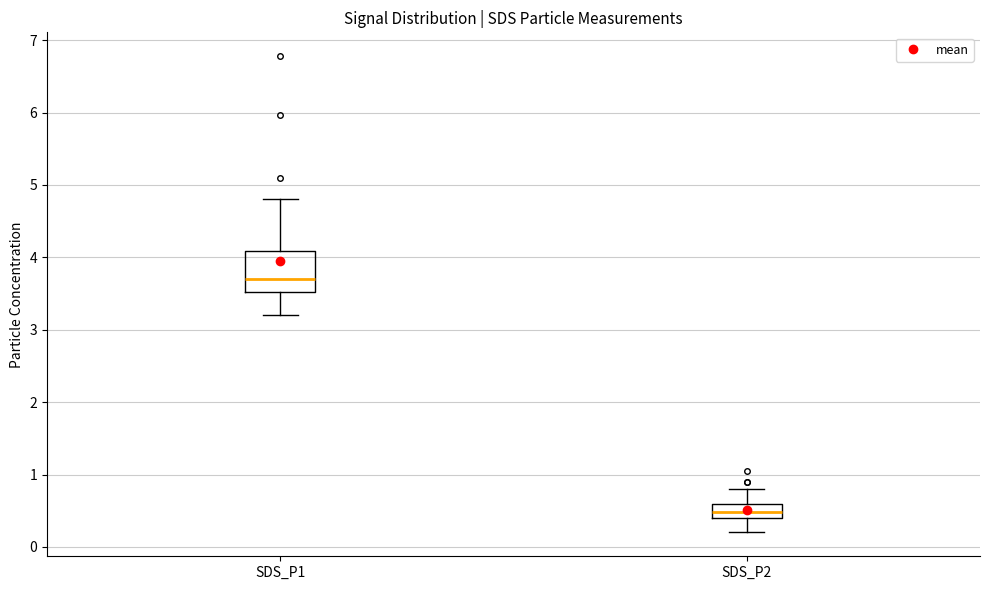

Which box is the tallest, from its lower edge to its upper edge?

SDS_P1